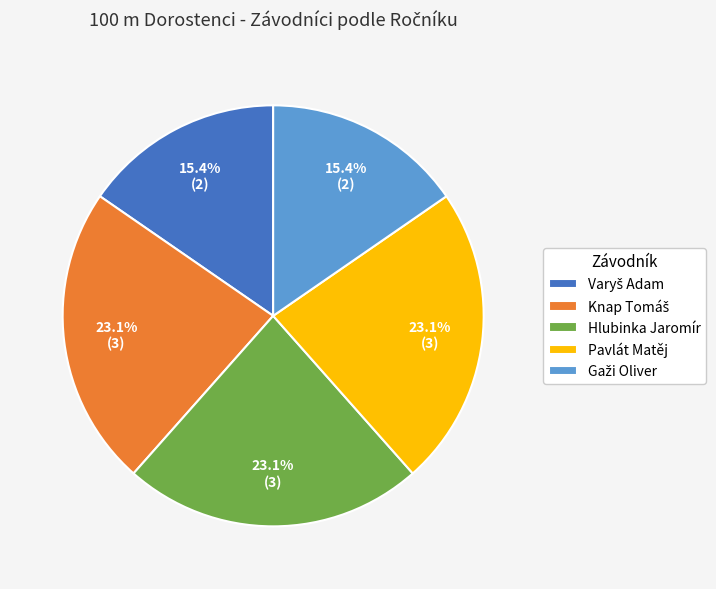

What percentage is NOT represented by Hlubinka Jaromír?

76.9%